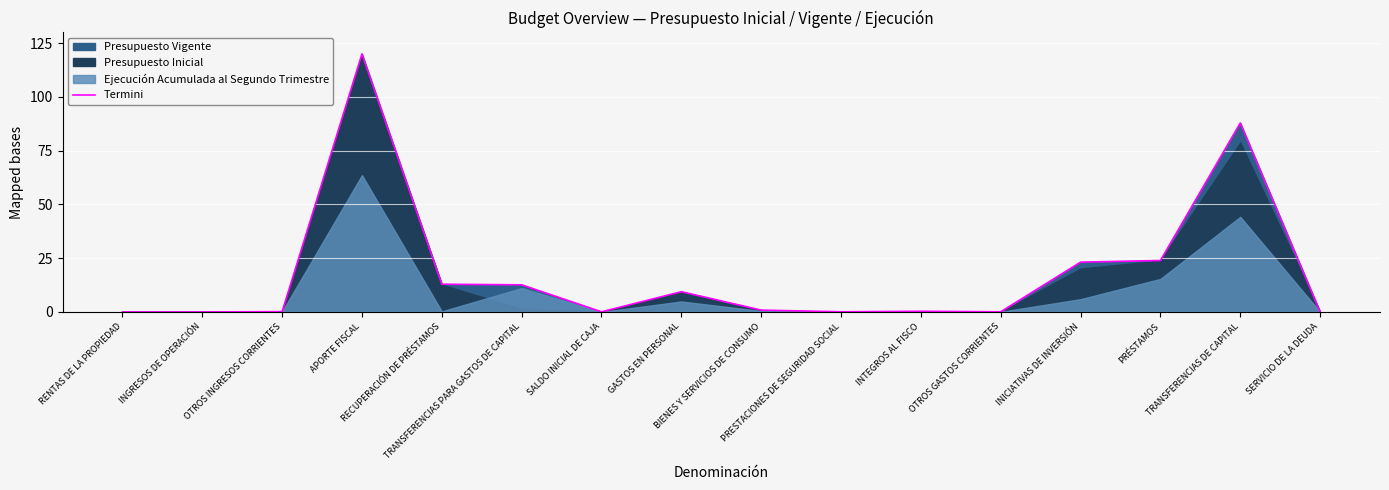

Between RENTAS DE LA PROPIEDAD and INTEGROS AL FISCO, which is larger?

INTEGROS AL FISCO